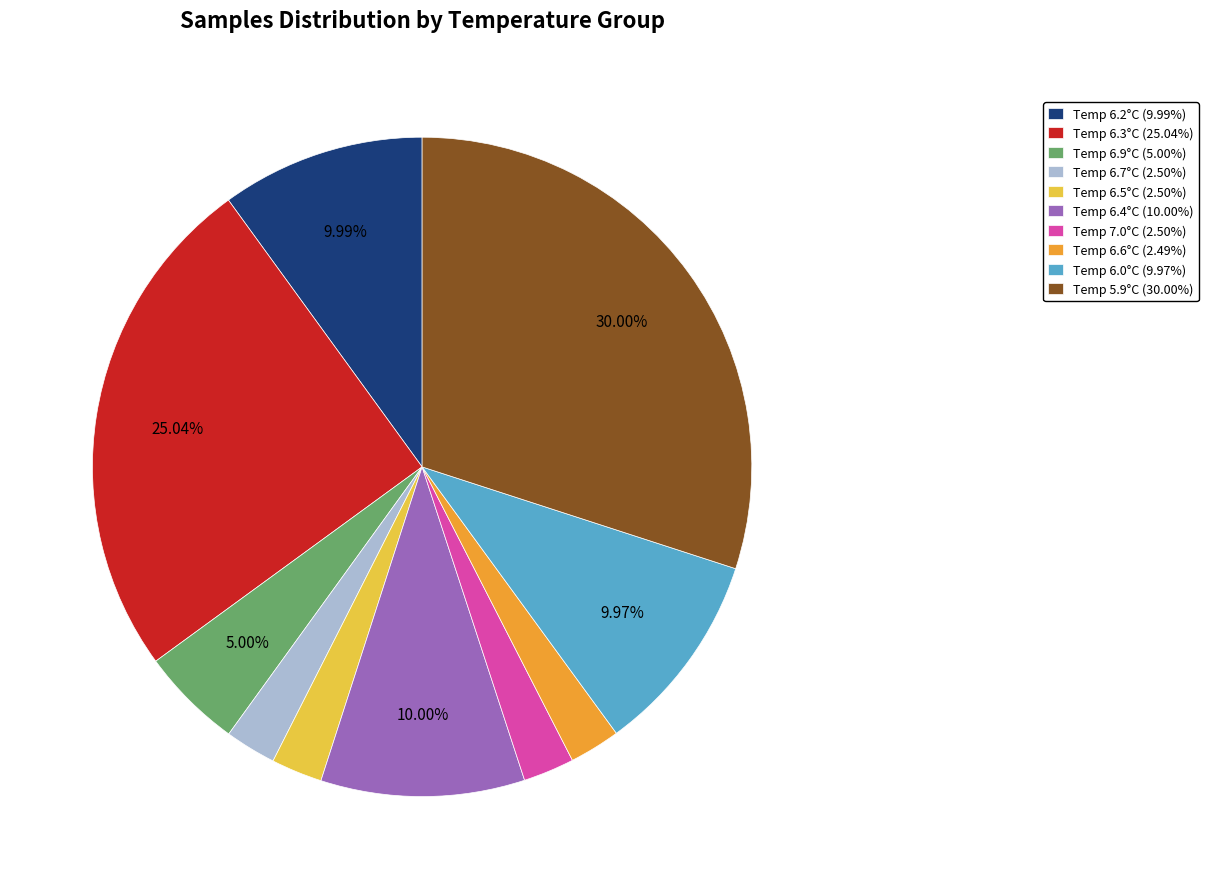

Is there any slice that represents more than half of the pie?

No